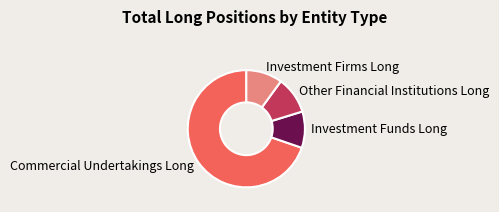

Is the sum of Investment Funds Long and Investment Firms Long greater than half?

No